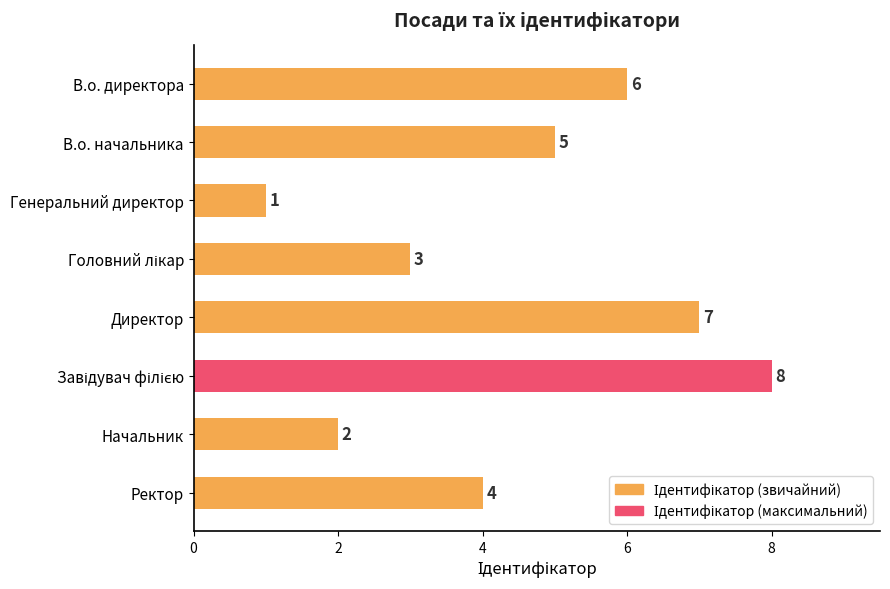

What is the greatest value displayed?

8